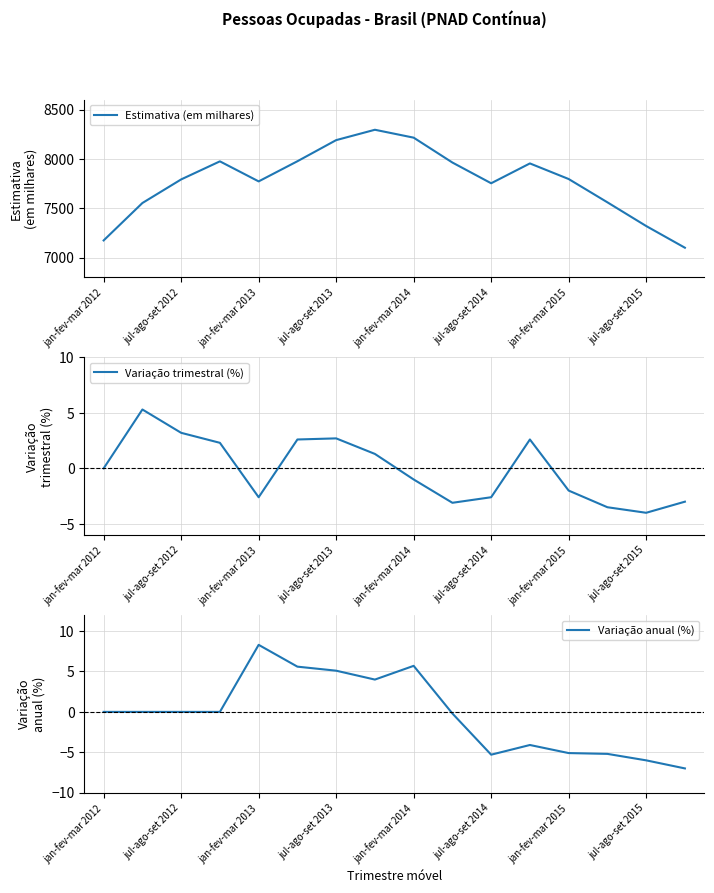

What is the minimum value for Variação anual (%)?

-7.0